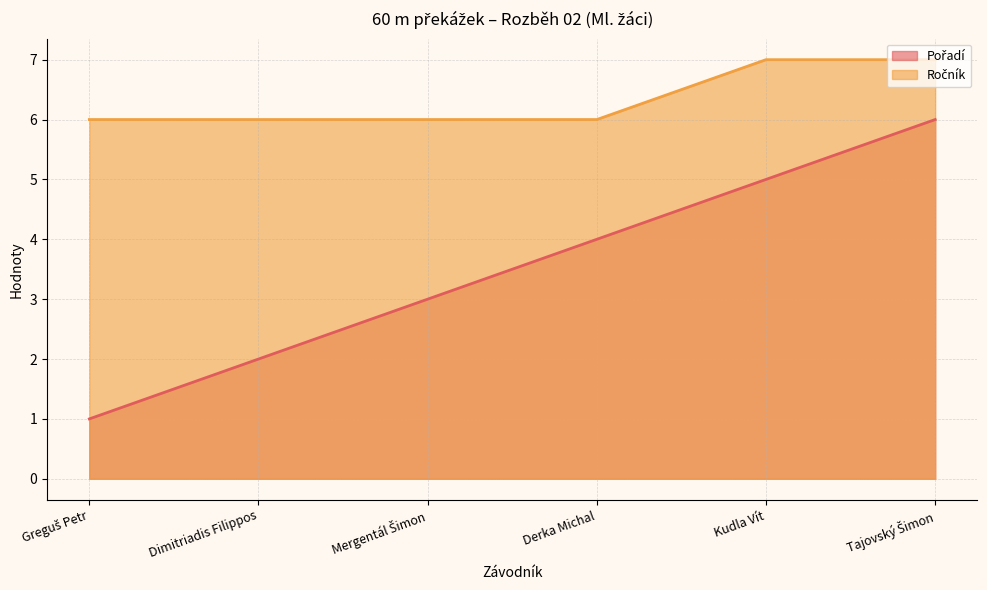

True or false: Ročník has more than 1 points higher than both neighbors.

False